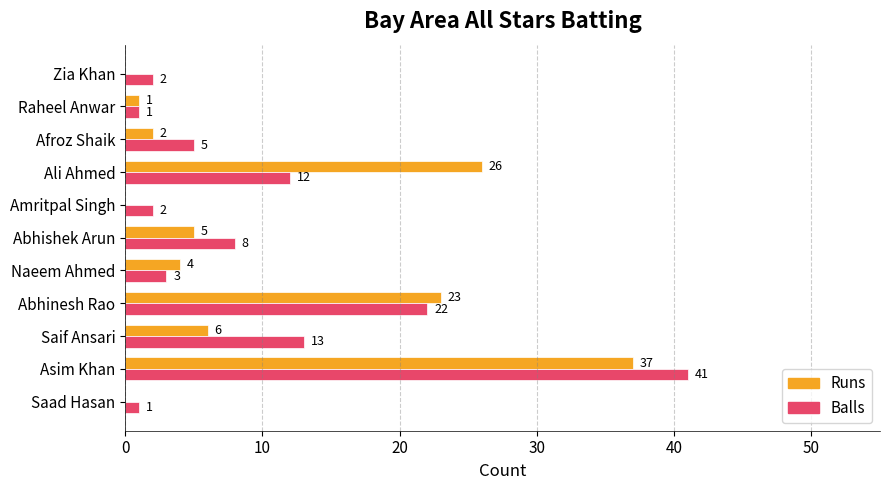

Is the value of Runs at Saif Ansari greater than the value of Balls at Ali Ahmed?

No